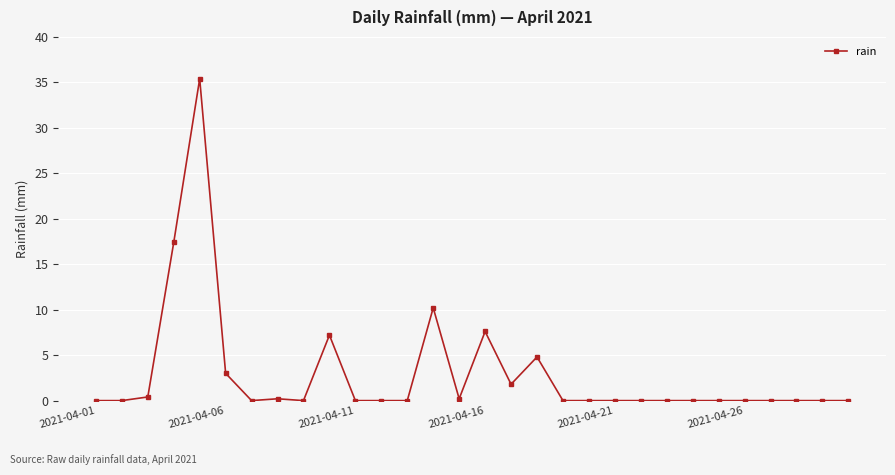

What is the value of the 6th point from the left?

3.0